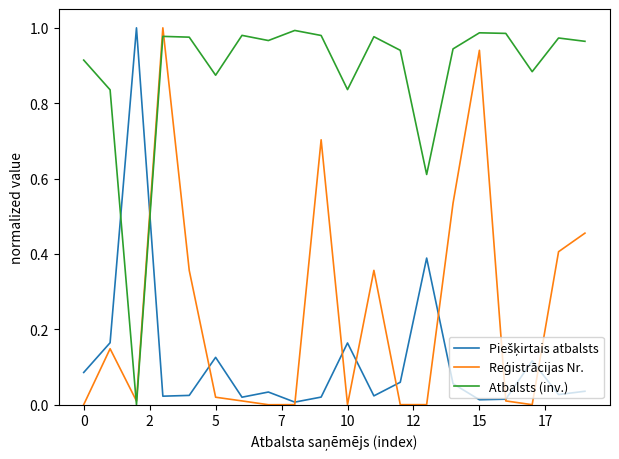

Which series has the largest total across all categories?

Atbalsts (inv.)